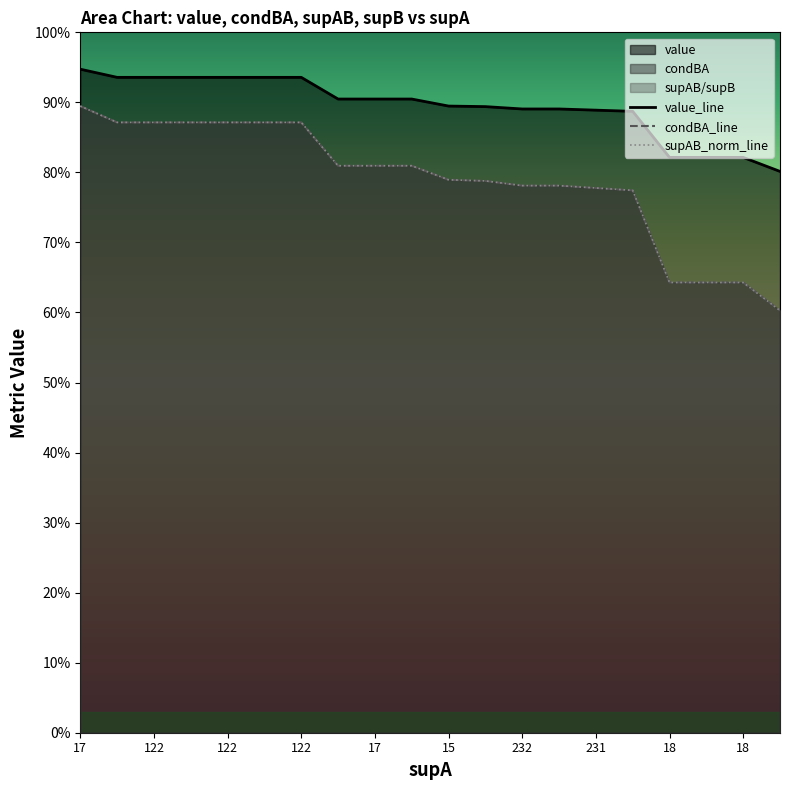

At how many categories does at least one series exceed 0?

20